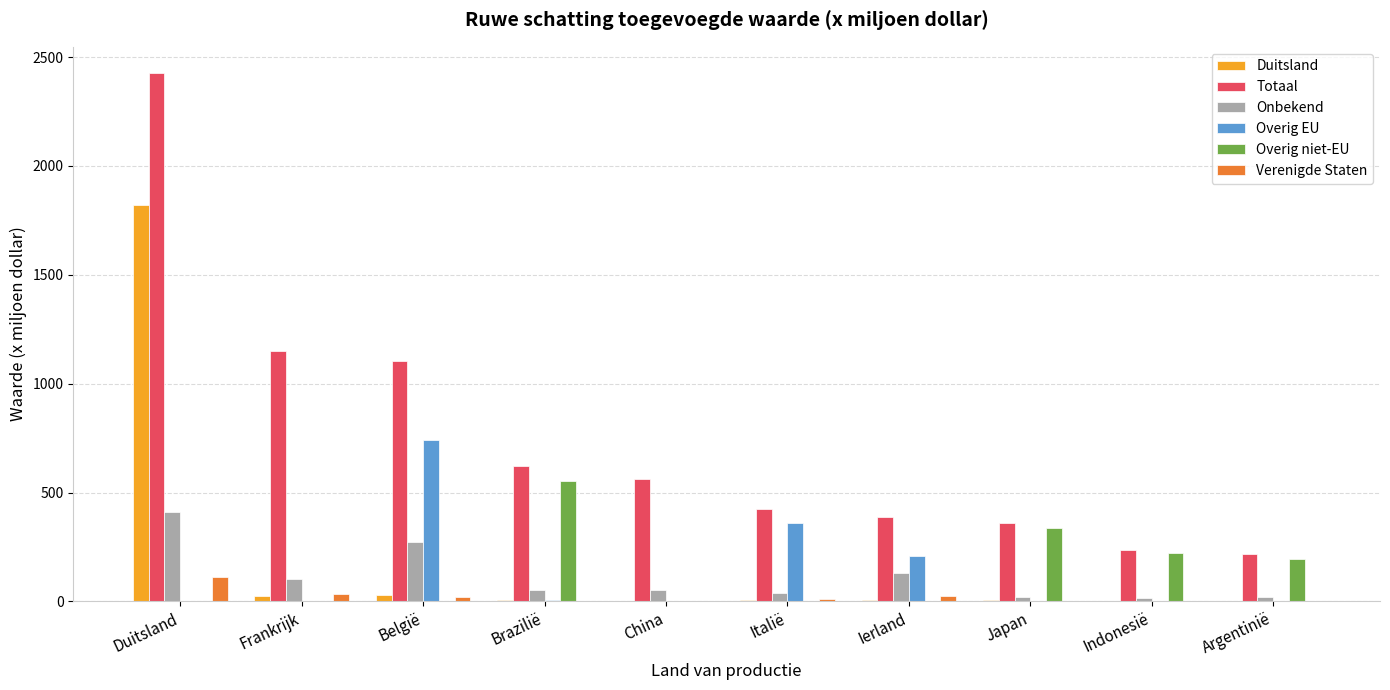

What is the spread (max minus min) of values at Ierland?

386